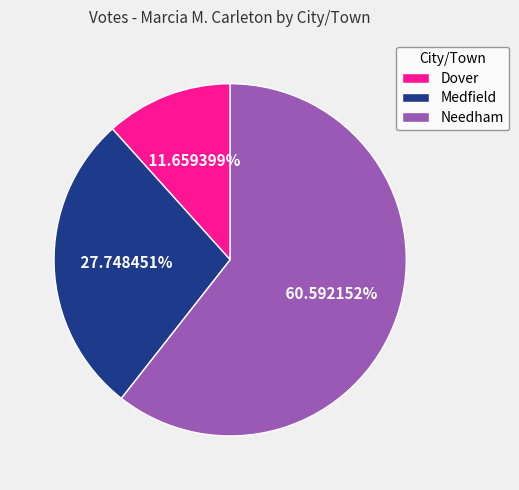

Is it true that Medfield is 28% of the pie?

True